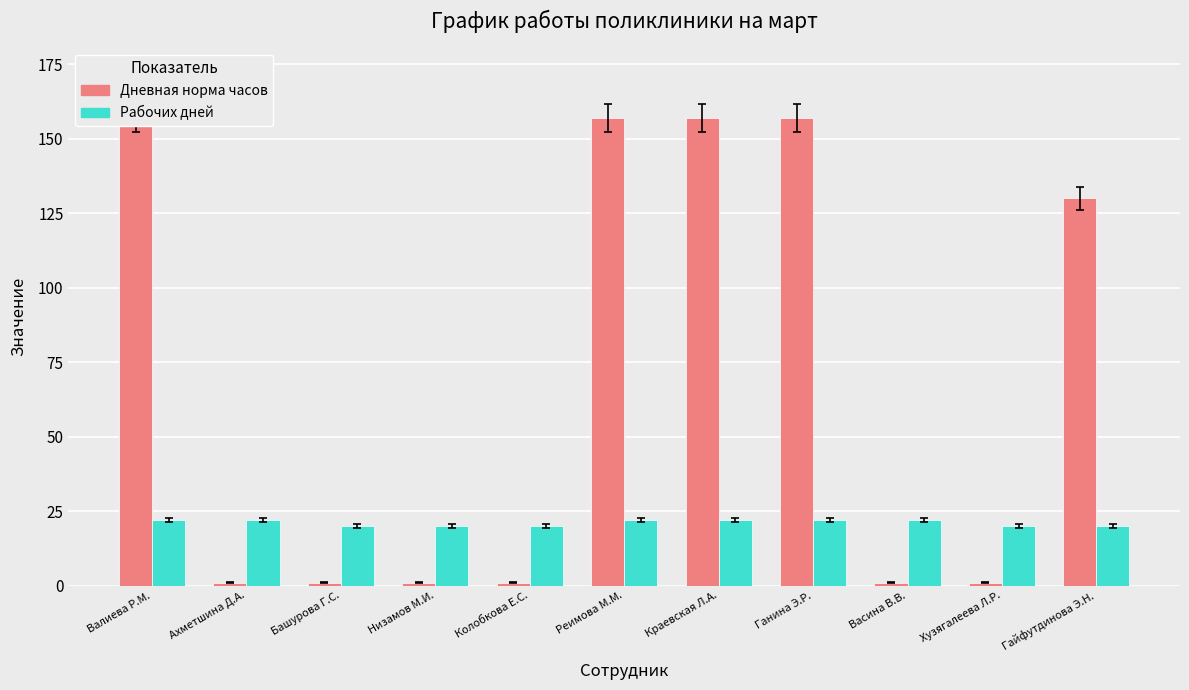

Reading left to right, what are all the values shown in this chart?

Дневная норма часов: Валиева Р.М.=157	Ахметшина Д.А.=1	Башурова Г.С.=1	Низамов М.И.=1	Колобкова Е.С.=1	Реимова М.М.=157	Краевская Л.А.=157	Ганина Э.Р.=157	Васина В.В.=1	Хузягалеева Л.Р.=1	Гайфутдинова Э.Н.=130
Рабочих дней: Валиева Р.М.=22	Ахметшина Д.А.=22	Башурова Г.С.=20	Низамов М.И.=20	Колобкова Е.С.=20	Реимова М.М.=22	Краевская Л.А.=22	Ганина Э.Р.=22	Васина В.В.=22	Хузягалеева Л.Р.=20	Гайфутдинова Э.Н.=20